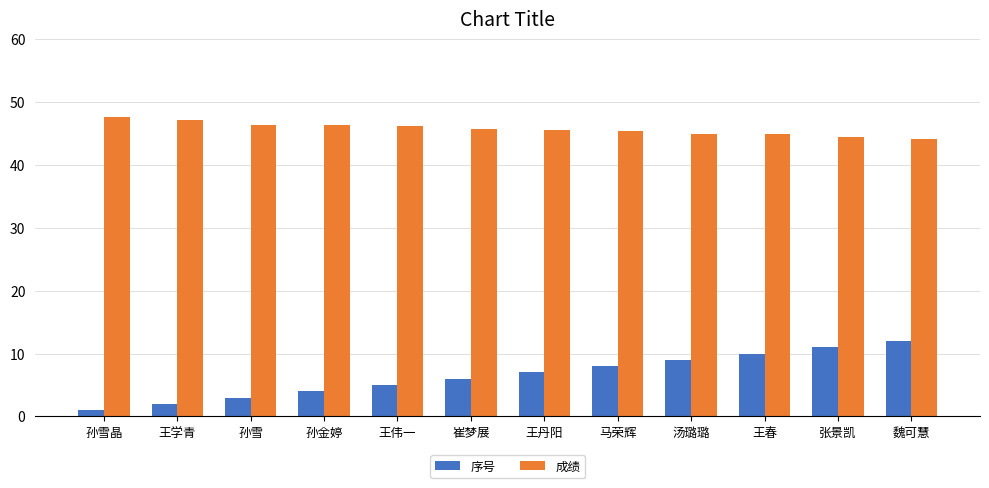

What is the approximate value of 序号 at 孙金婷?

4.0